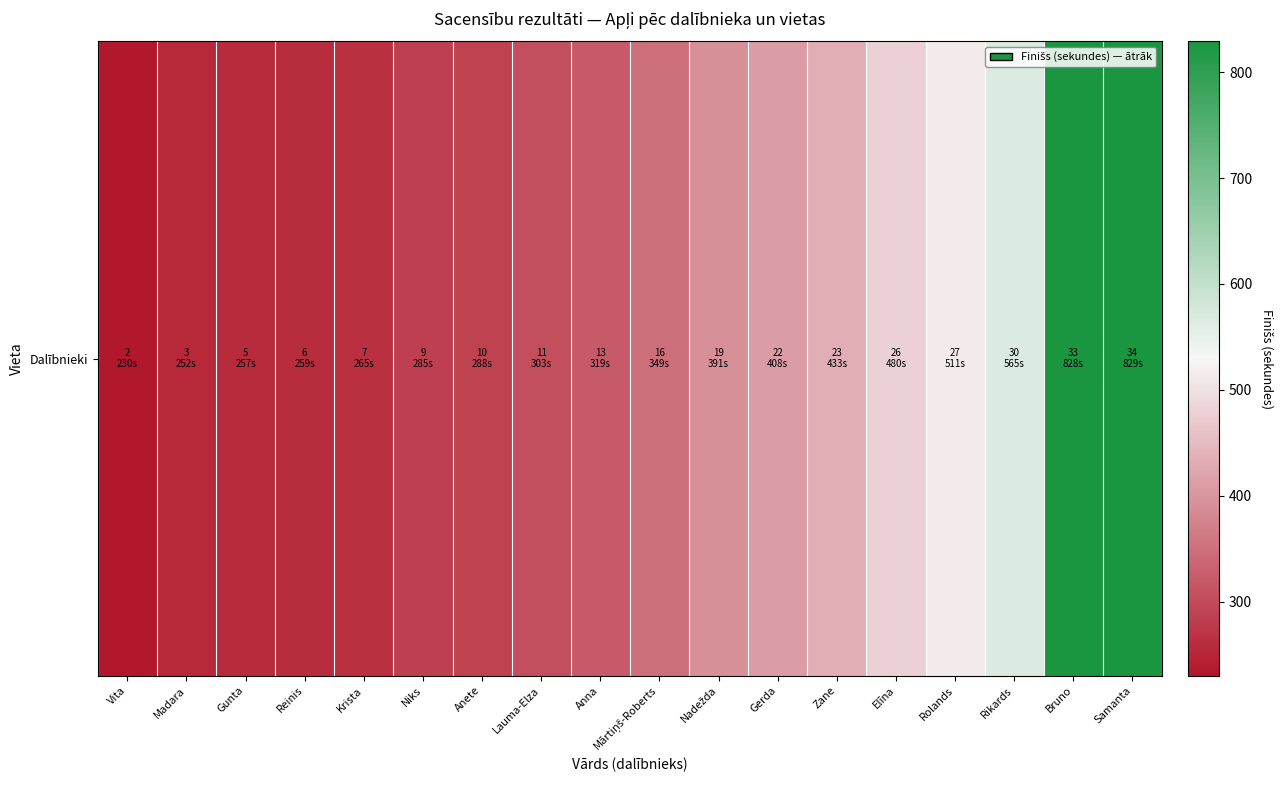

Reading left to right, list all the values displayed in this chart.

Vita=230	Madara=252	Gunta=257	Reinis=259	Krista=265	Niks=285	Anete=288	Lauma-Elza=303	Anna=319	Mārtiņš-Roberts=349	Nadežda=391	Gerda=408	Zane=433	Elīna=480	Rolands=511	Rikards=565	Bruno=828	Samanta=829